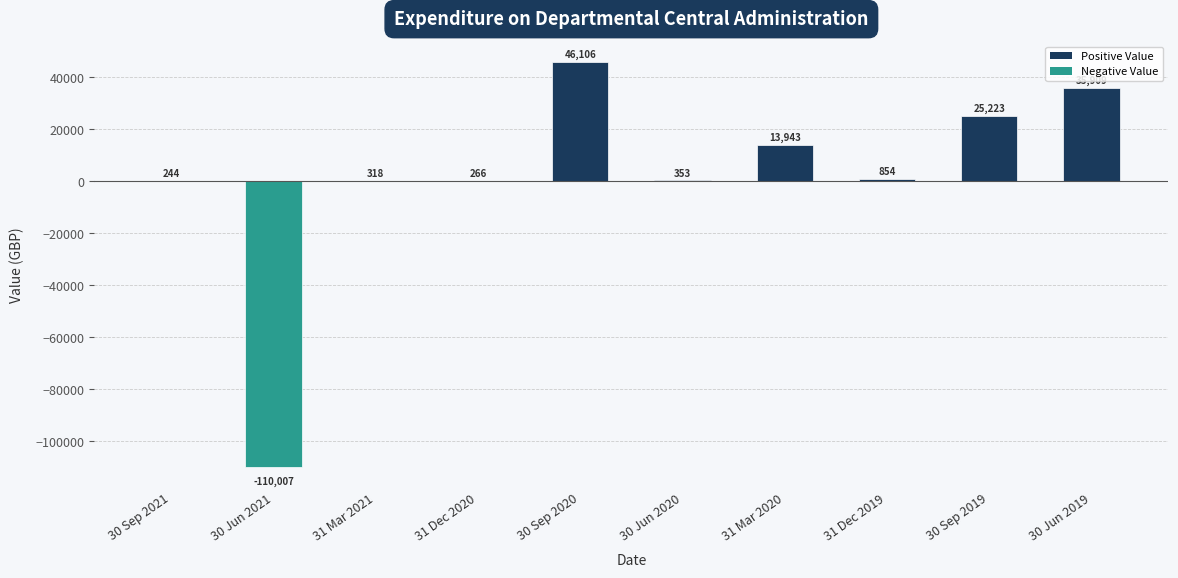

Where is the data nearest to the value -31950?

30 Sep 2021